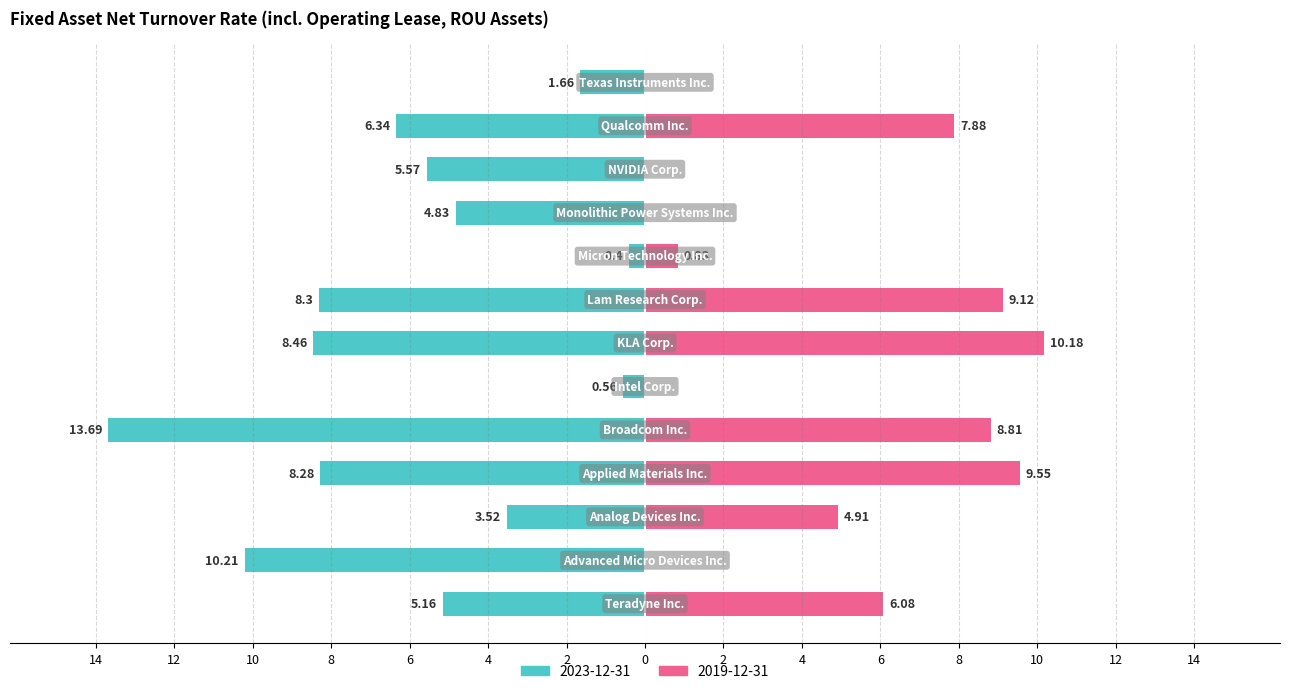

What is the average value of the 2023-12-31 series?

-5.9